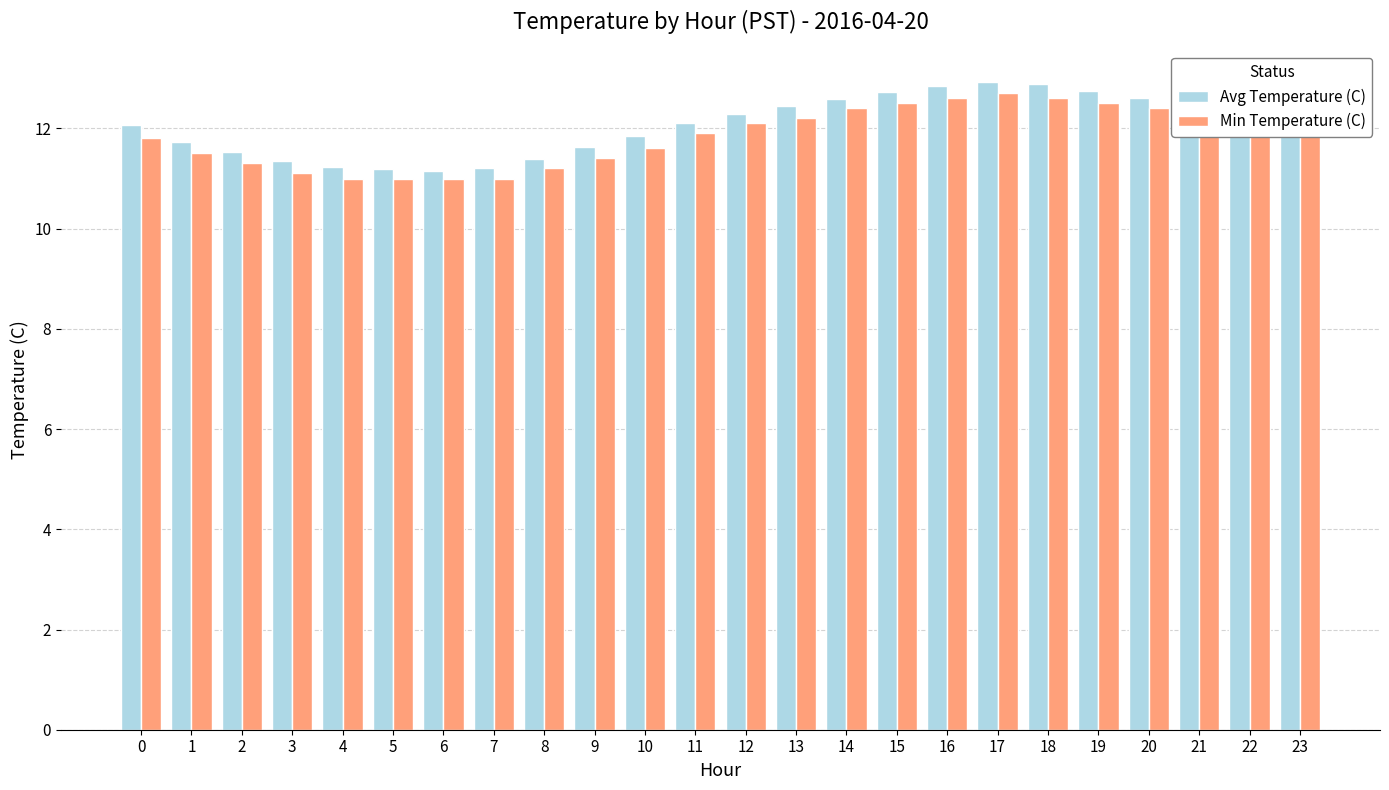

Where does the Min Temperature (C) series first go above 12?

12